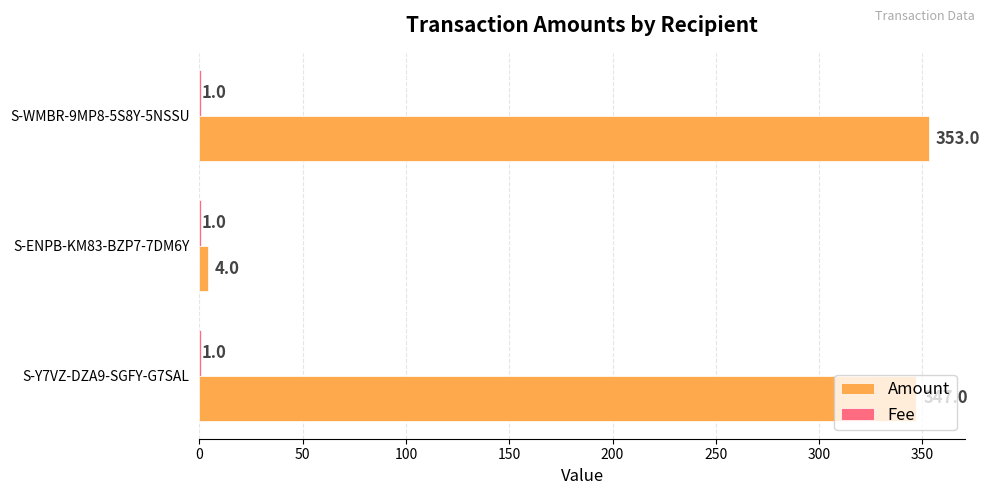

At which category is the sum across all series the highest?

S-WMBR-9MP8-5S8Y-5NSSU